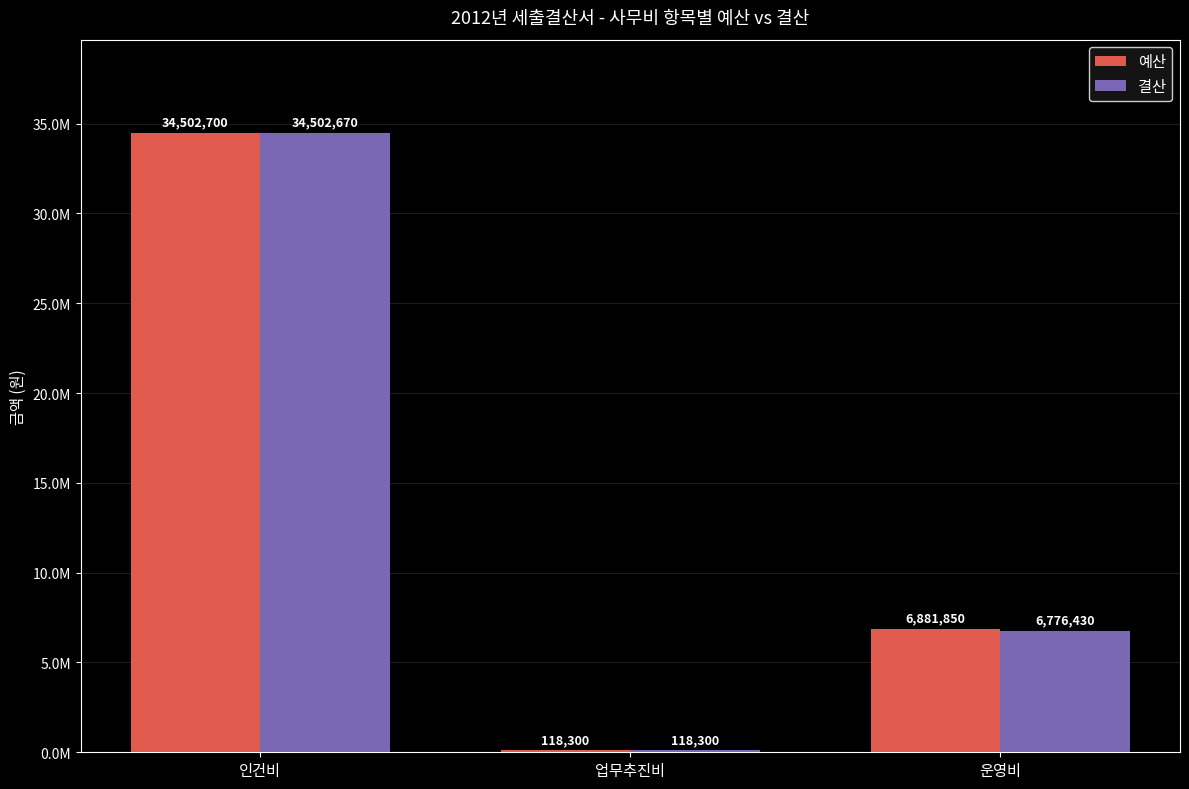

Where is 결산 nearest to the value 17310485?

운영비